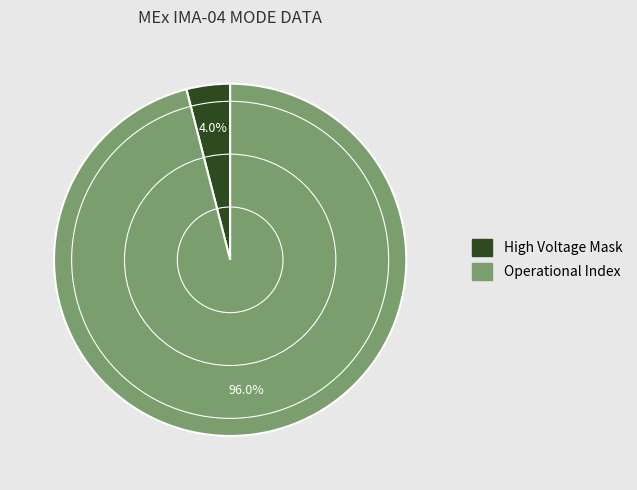

Is there any slice that represents more than half of the pie?

Yes